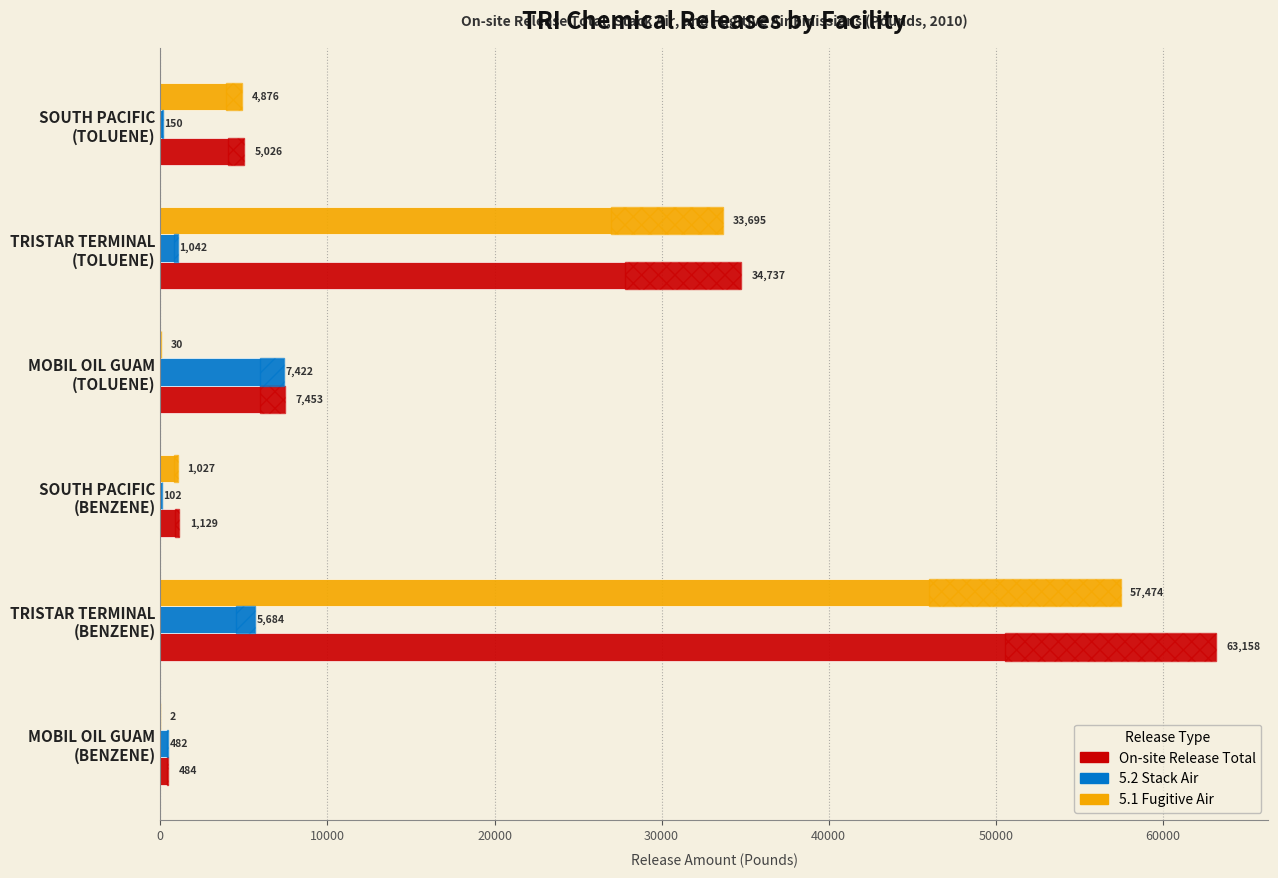

Rank the series by their maximum value, from lowest to highest.

5.2 Stack Air, 5.1 Fugitive Air, On-site Release Total